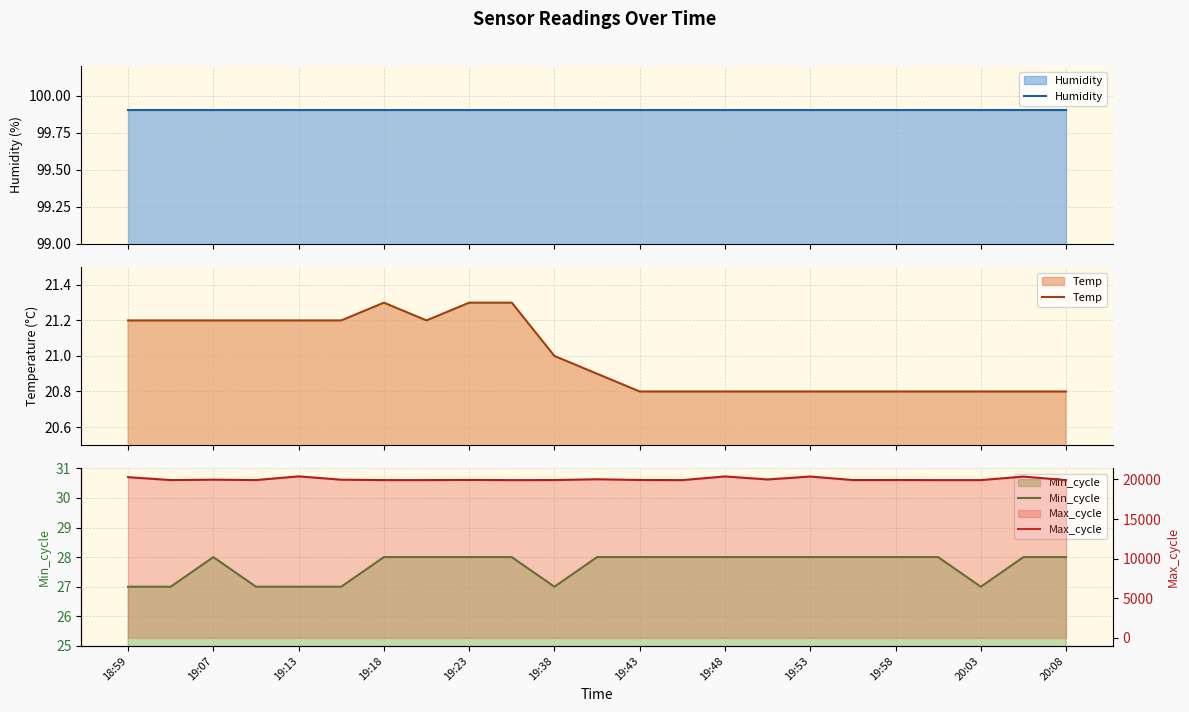

True or false: Humidity has a value of 99.9 at 13.

True